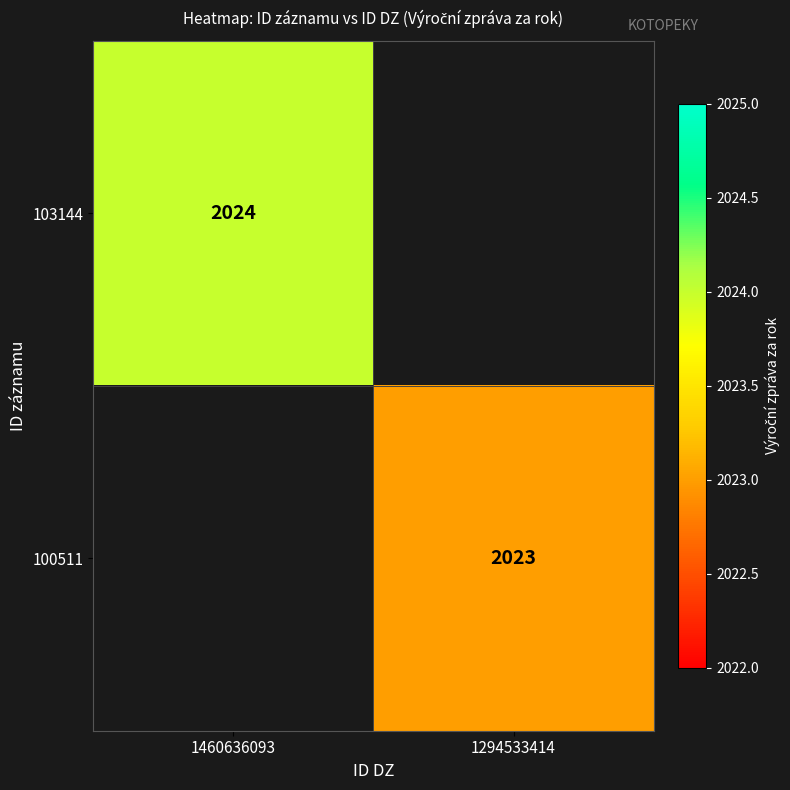

The 103144 series shows 956 at 1460636093. True or false?

False